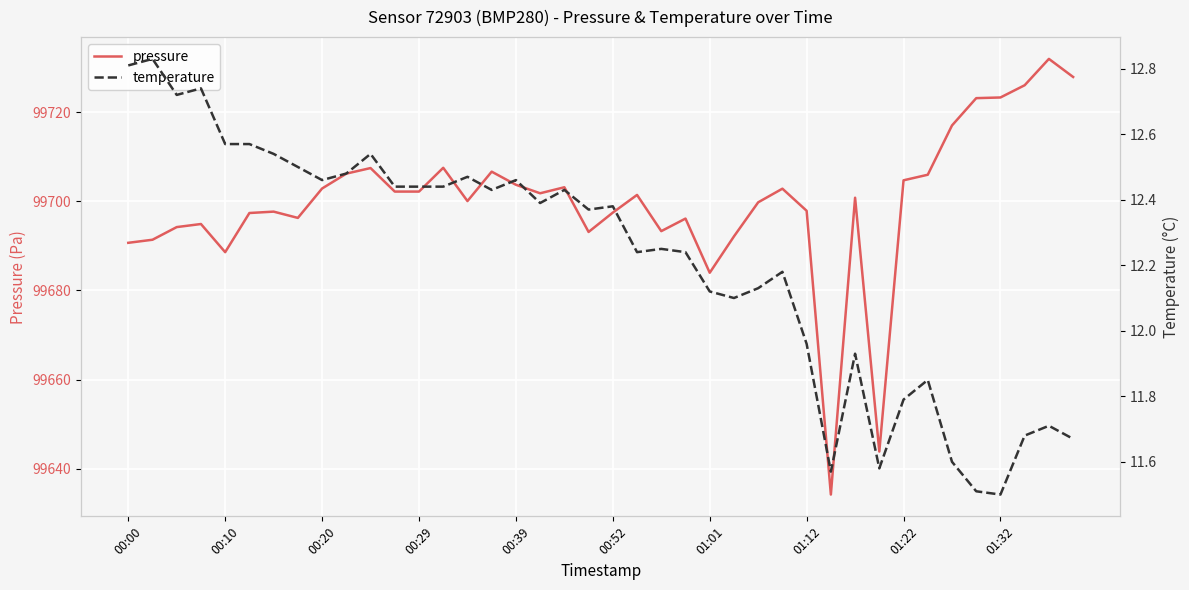

What is the lowest value of the pressure series?

99634.2